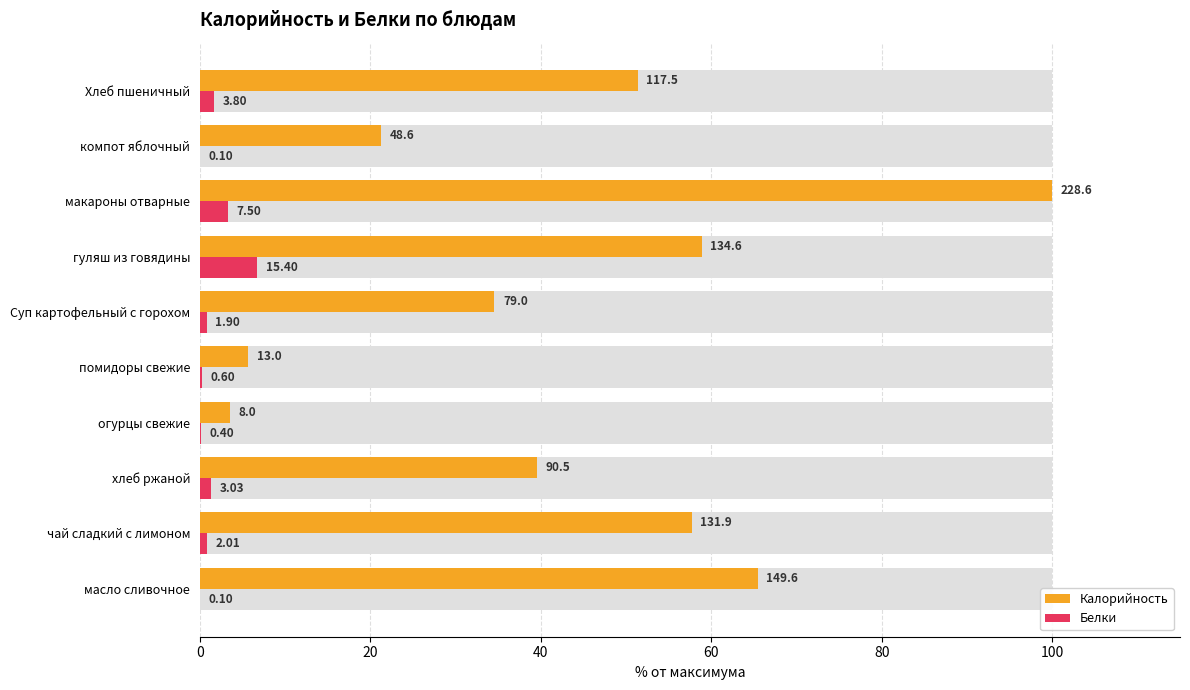

What is the value of the Калорийность bar at the 8th from the left?

100.0